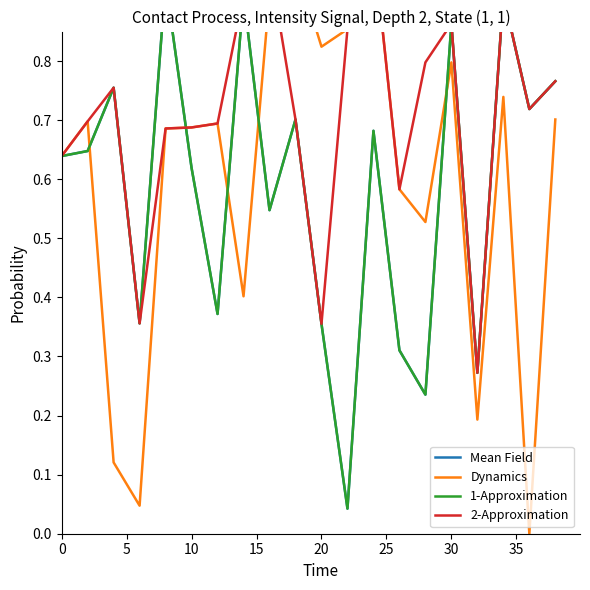

True or false: Mean Field and 1-Approximation cross at least once.

False